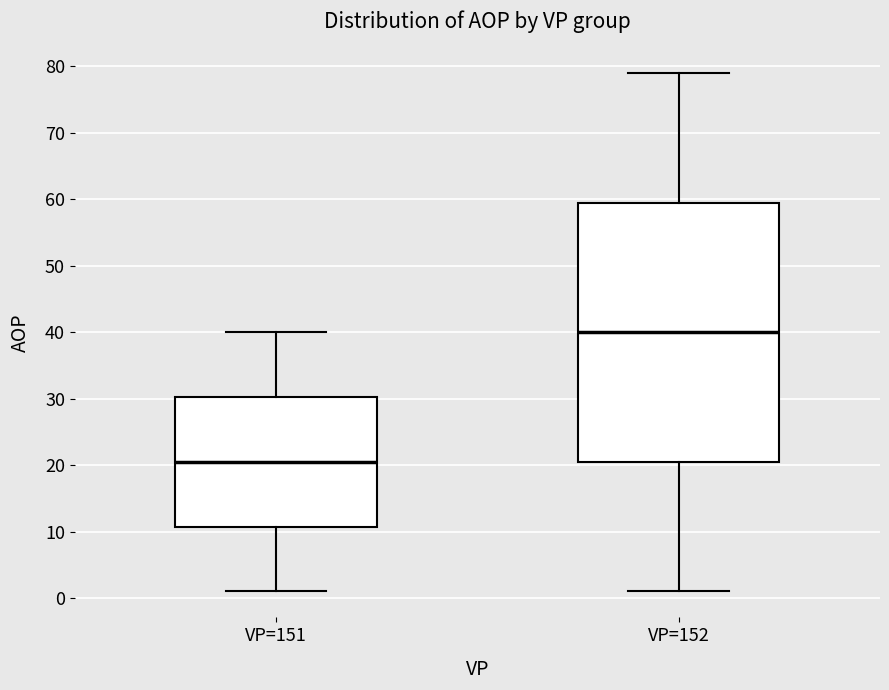

Where is the upper edge of the box for VP=152 on the y-axis? The values are not printed on the chart, so give them approximately, as read against the axis.

60